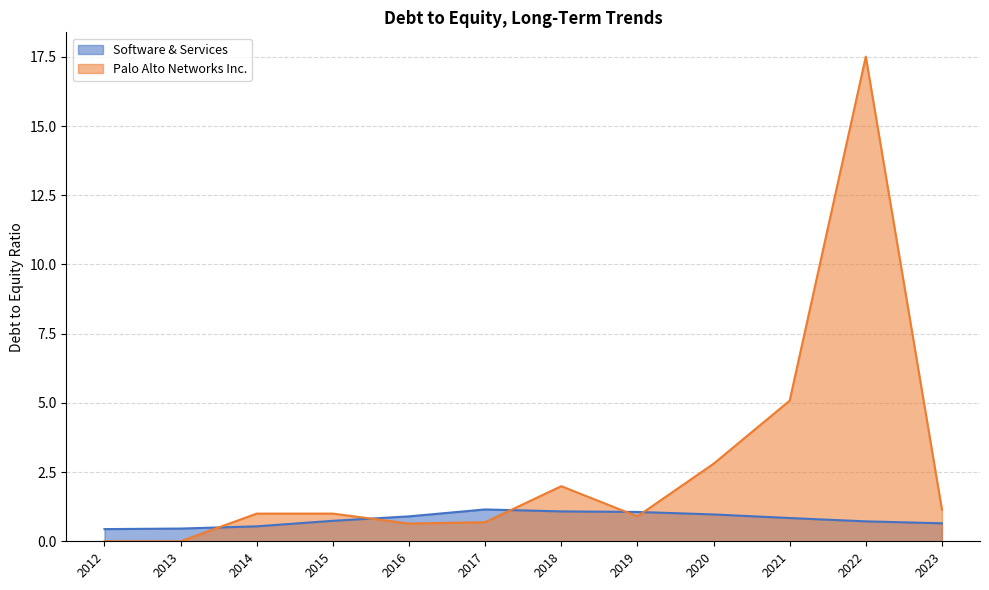

True or false: Palo Alto Networks Inc. has more than 2 interior local peaks.

False